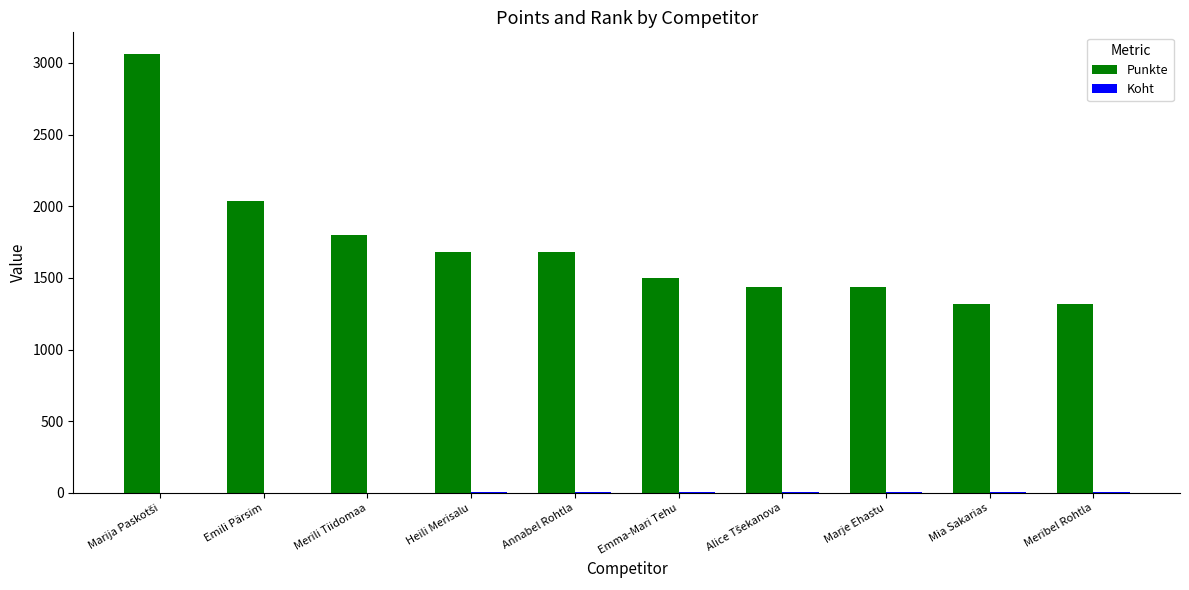

Which series has the widest spread of values?

Punkte